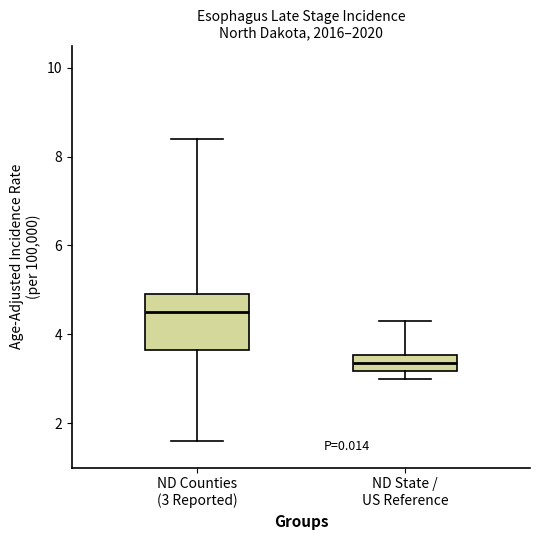

Where does the median line of the box for ND State / US Reference sit on the y-axis? The values are not printed on the chart, so give them approximately, as read against the axis.

3.4